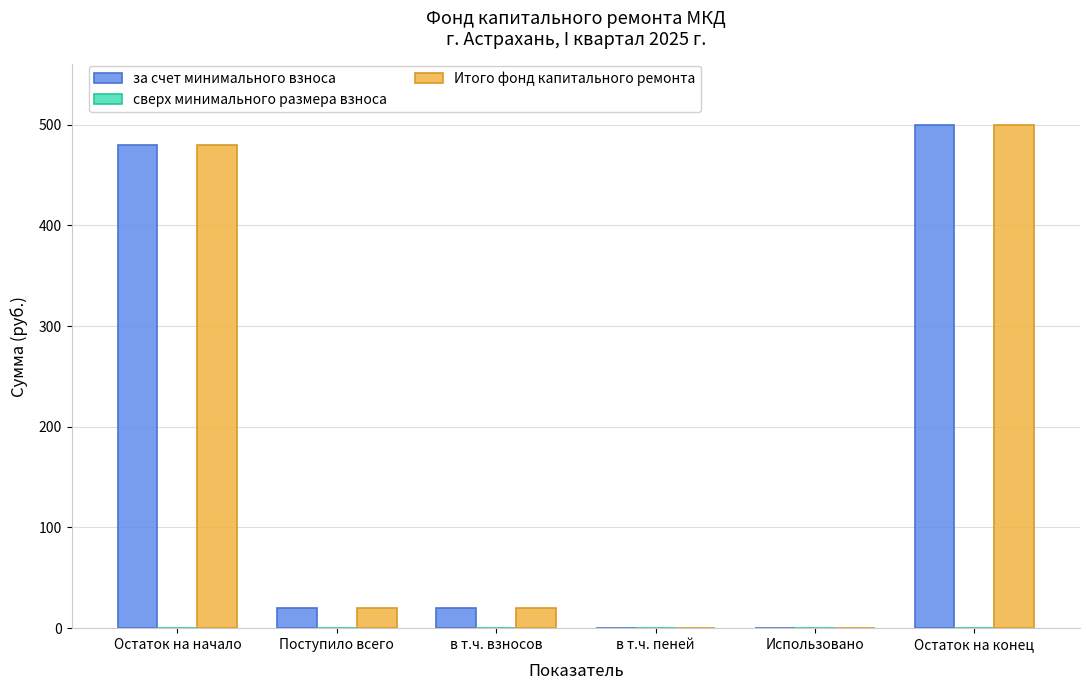

What is the sum of the Итого фонд капитального ремонта values at в т.ч. взносов and Остаток на конец?

519.5